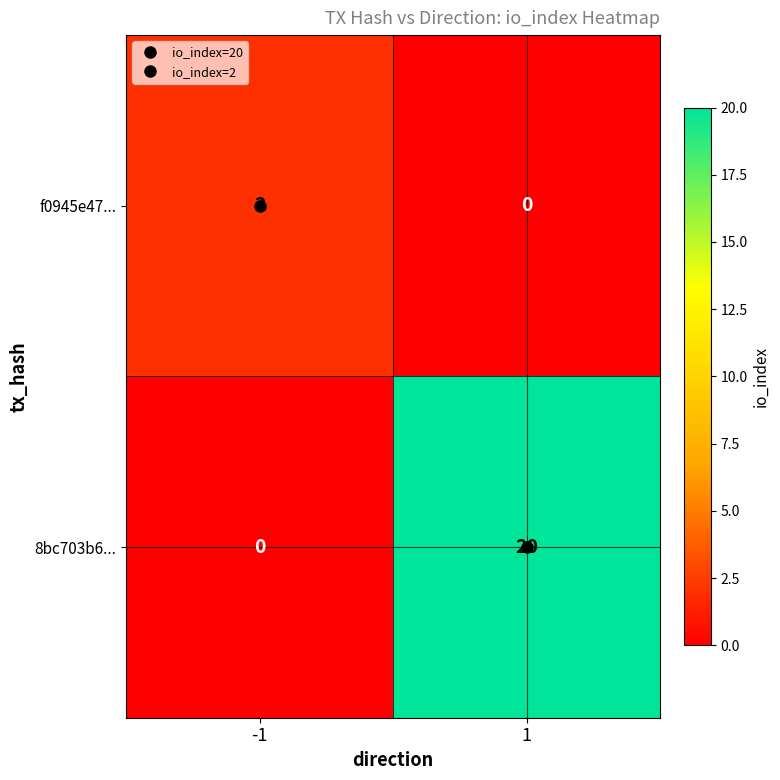

Rank the series at -1 from lowest to highest value.

8bc703b6..., f0945e47...